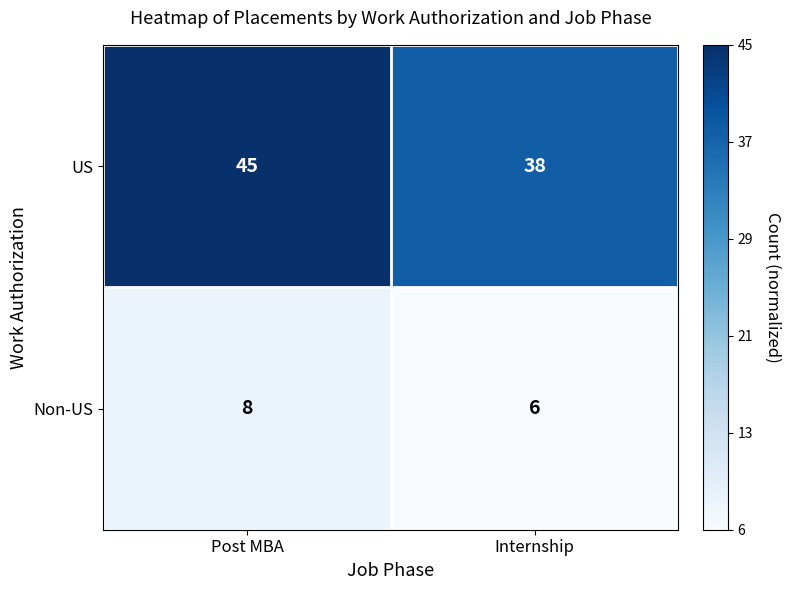

Which series has the largest total across all categories?

US